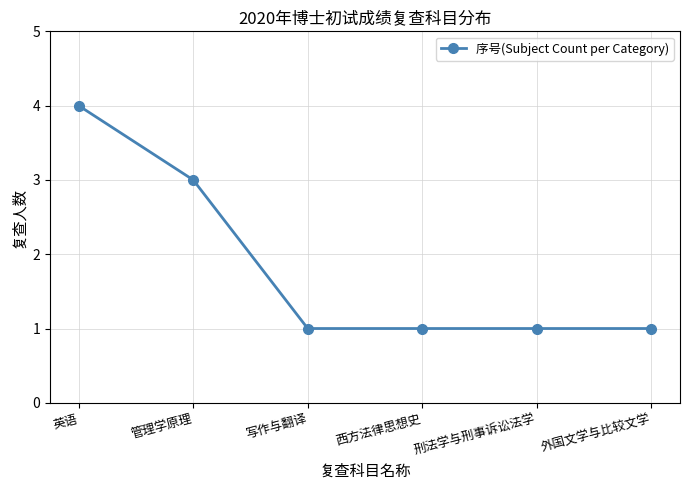

True or false: there are more than 1 points higher than both neighbors.

False